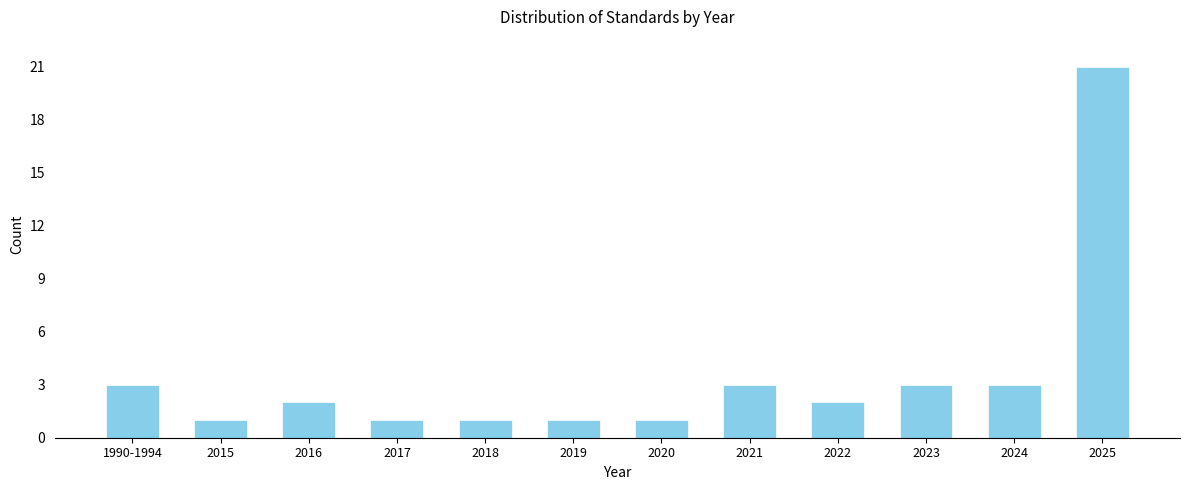

Reading right to left, what are all the values shown in this chart?

21	3	3	2	3	1	1	1	1	2	1	3